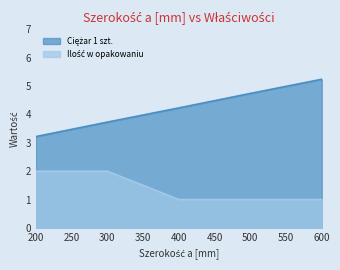

At which category is the sum across all series the highest?

600